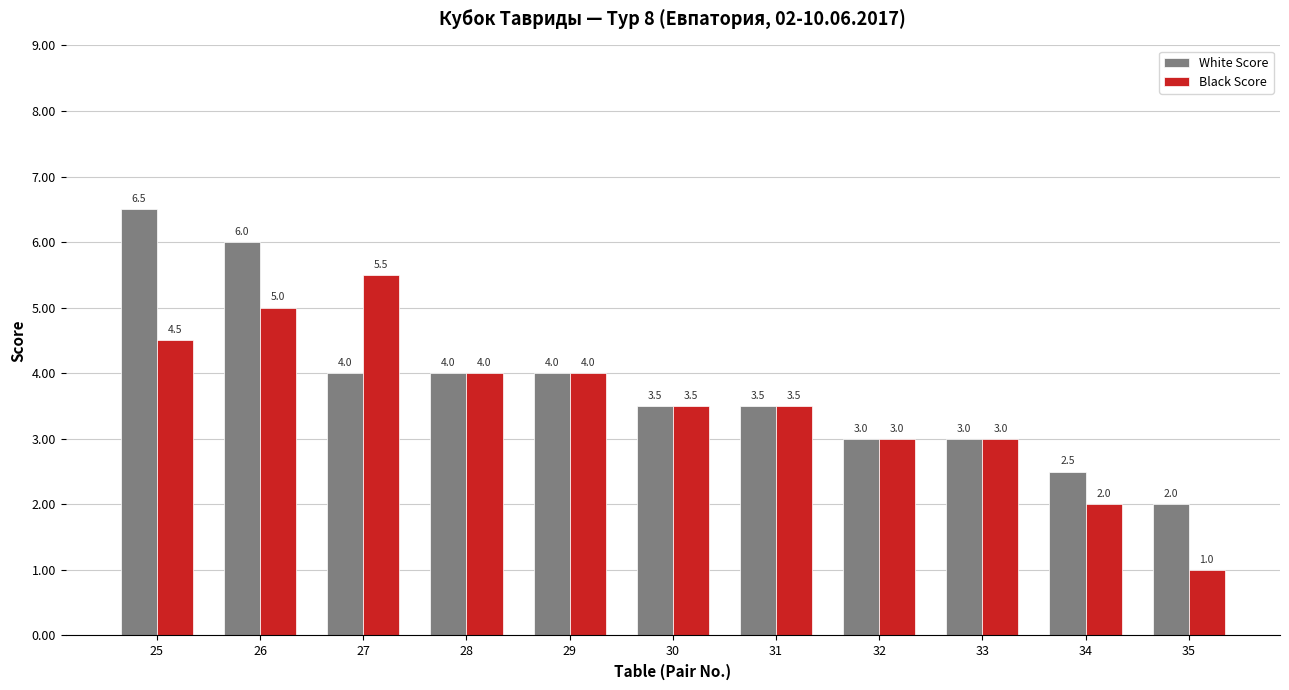

Count the number of data series in this chart.

2